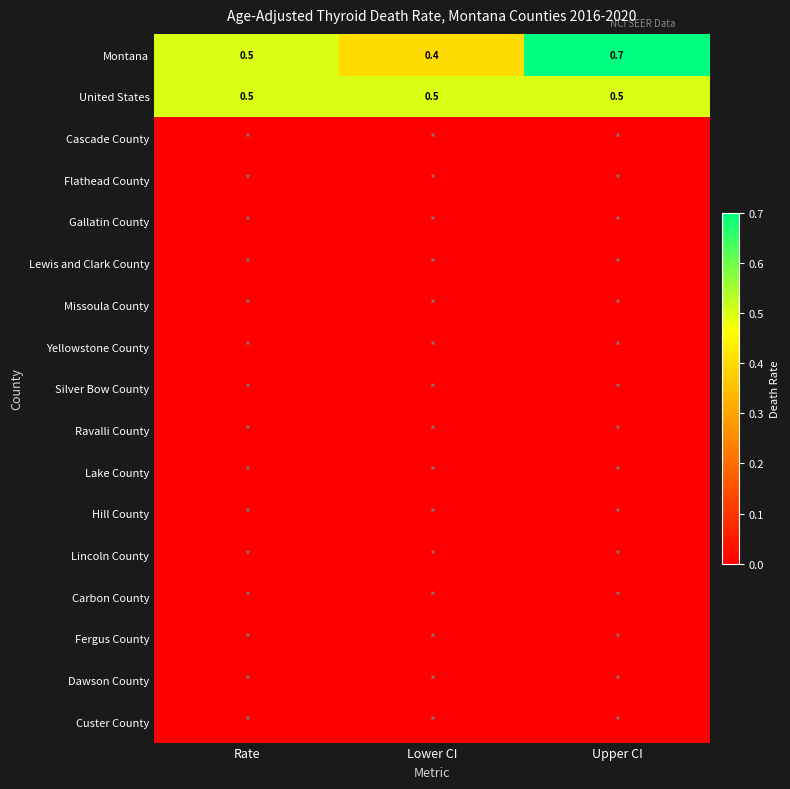

Where is Montana nearest to the value 0?

Lower CI